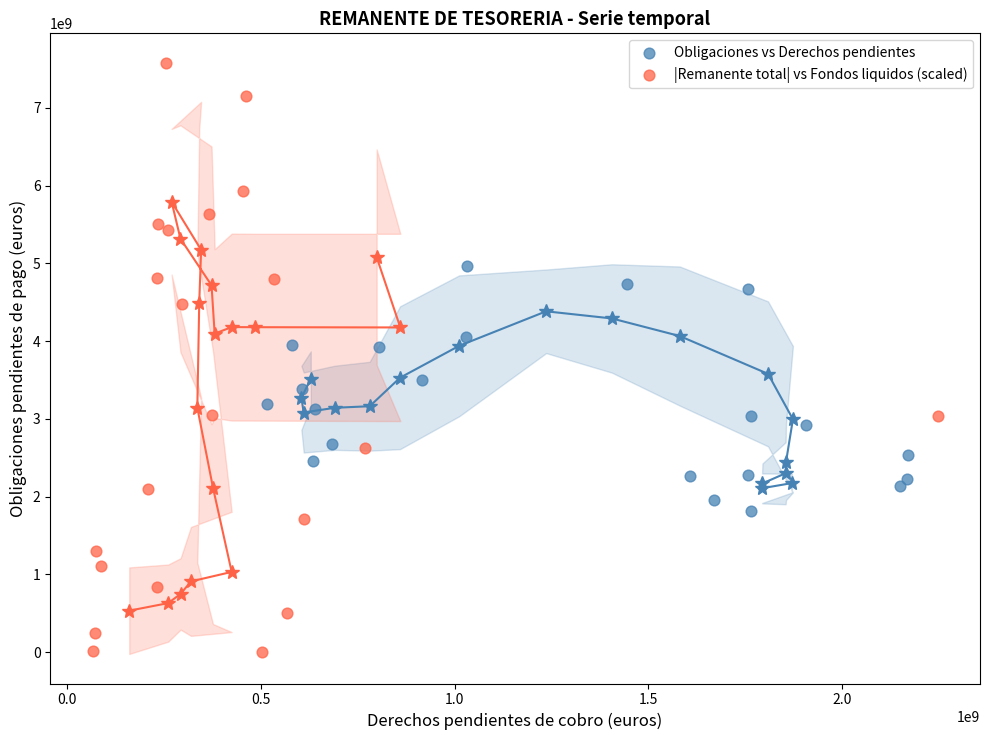

Which series reaches the minimum Y coordinate?

|Remanente total| vs Fondos liquidos (scaled)